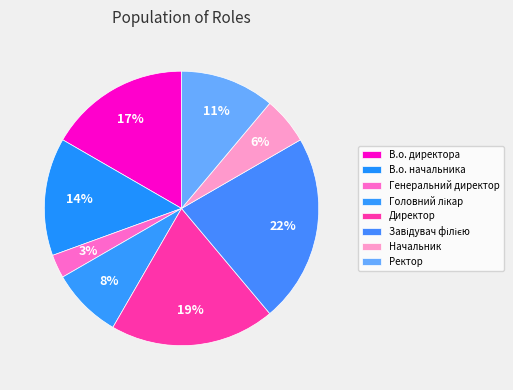

What is the ratio of the value at Директор to the value at В.о. начальника?

1.4